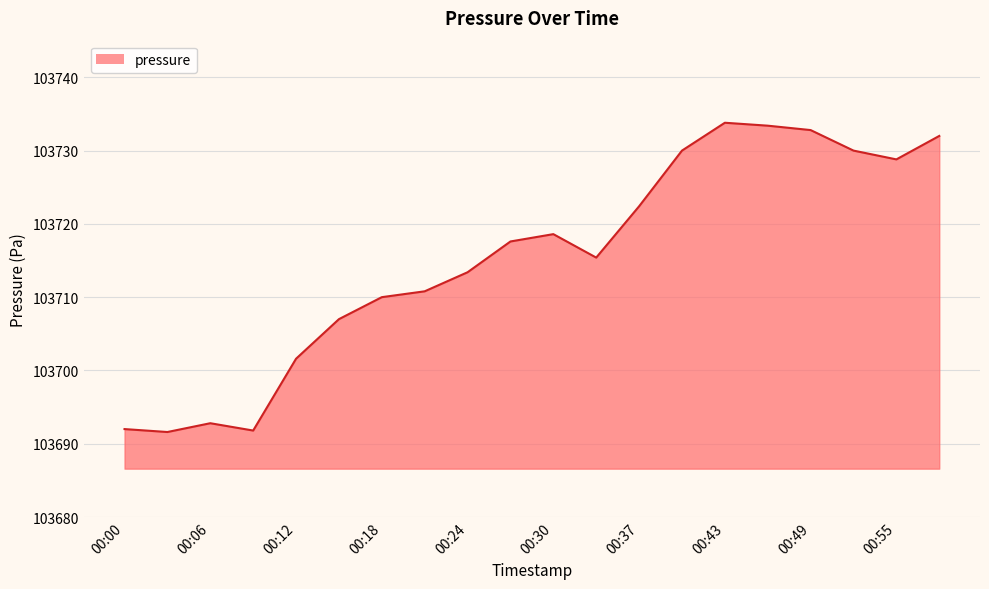

What is the difference between the maximum and minimum values?

42.2